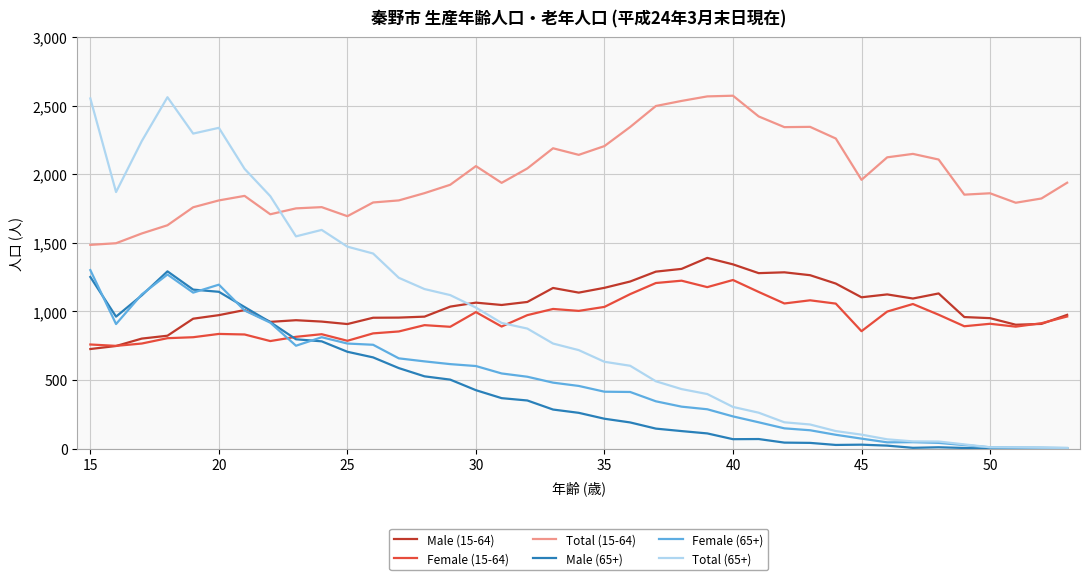

Which series has the largest total across all categories?

Total (15-64)